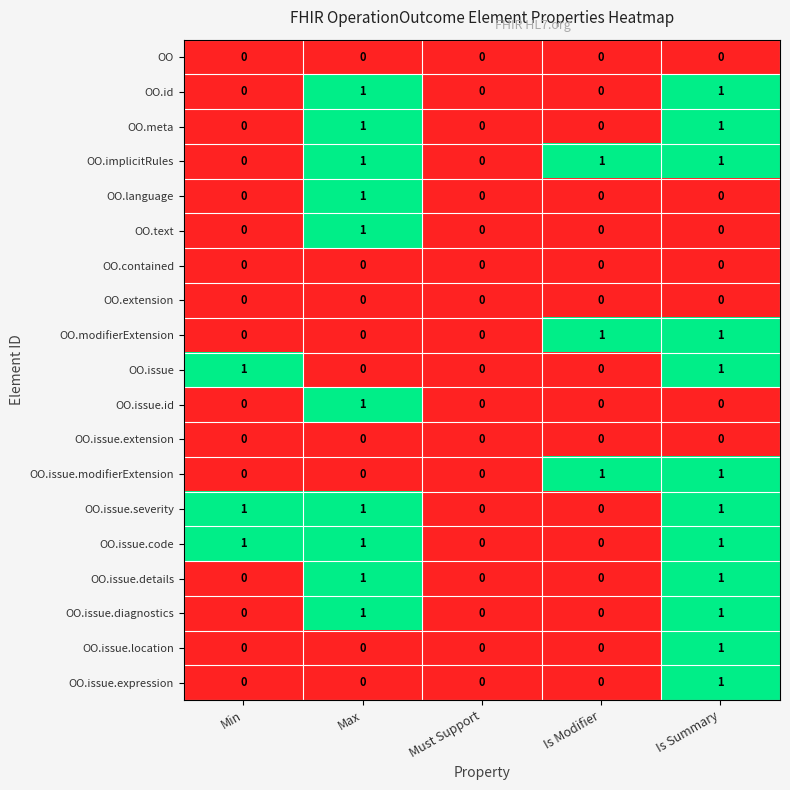

What is the sum of all OO.issue.severity values?

3